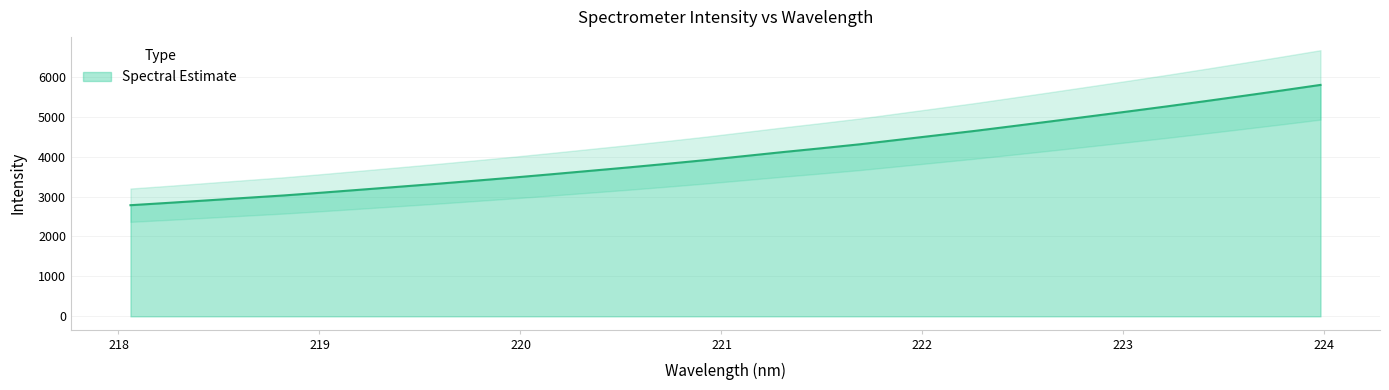

What is the label of the 17th point from the right?

220.9264